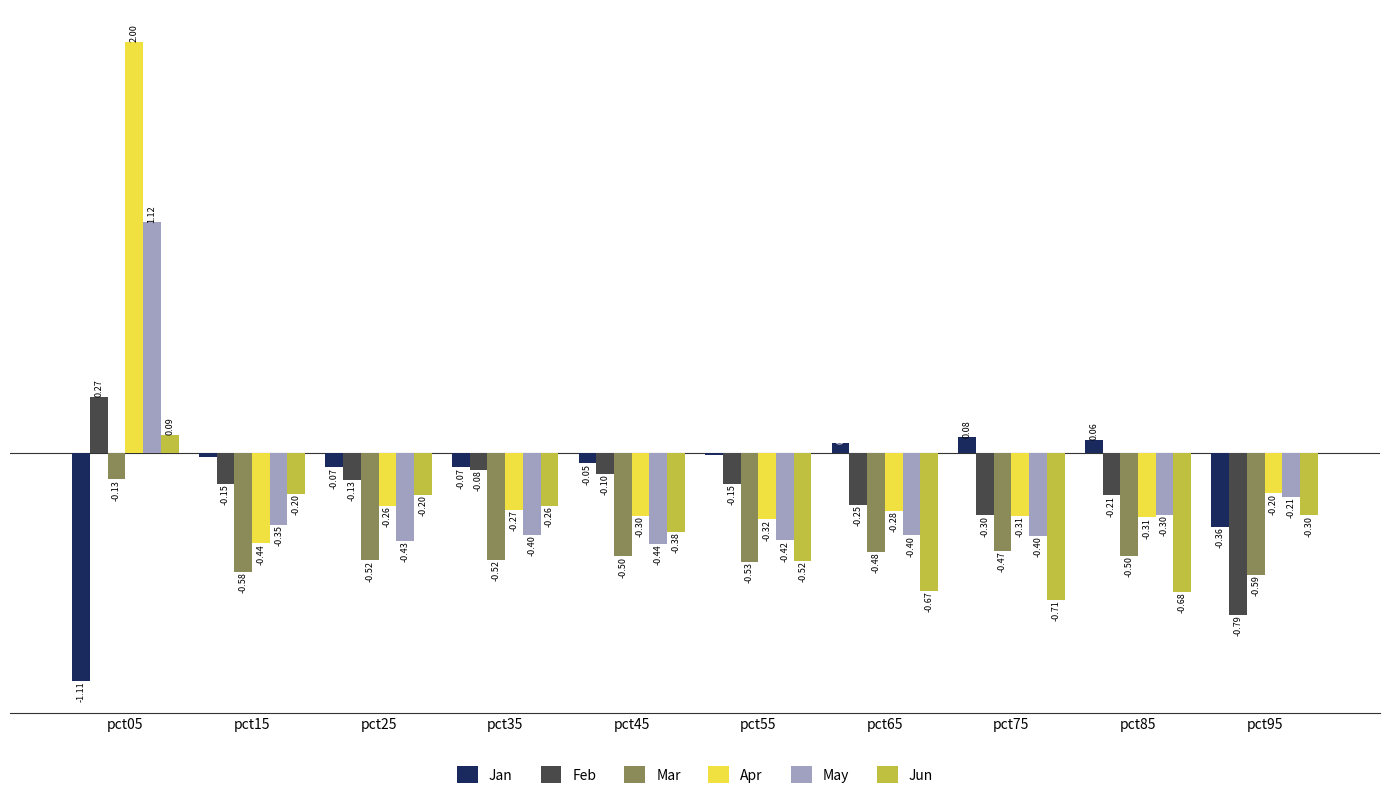

Which category has the lowest value across all series?

pct05